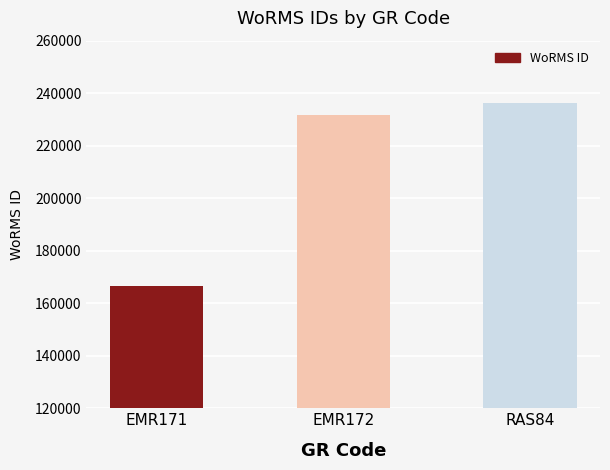

What is the label of the 1st bar from the right?

RAS84